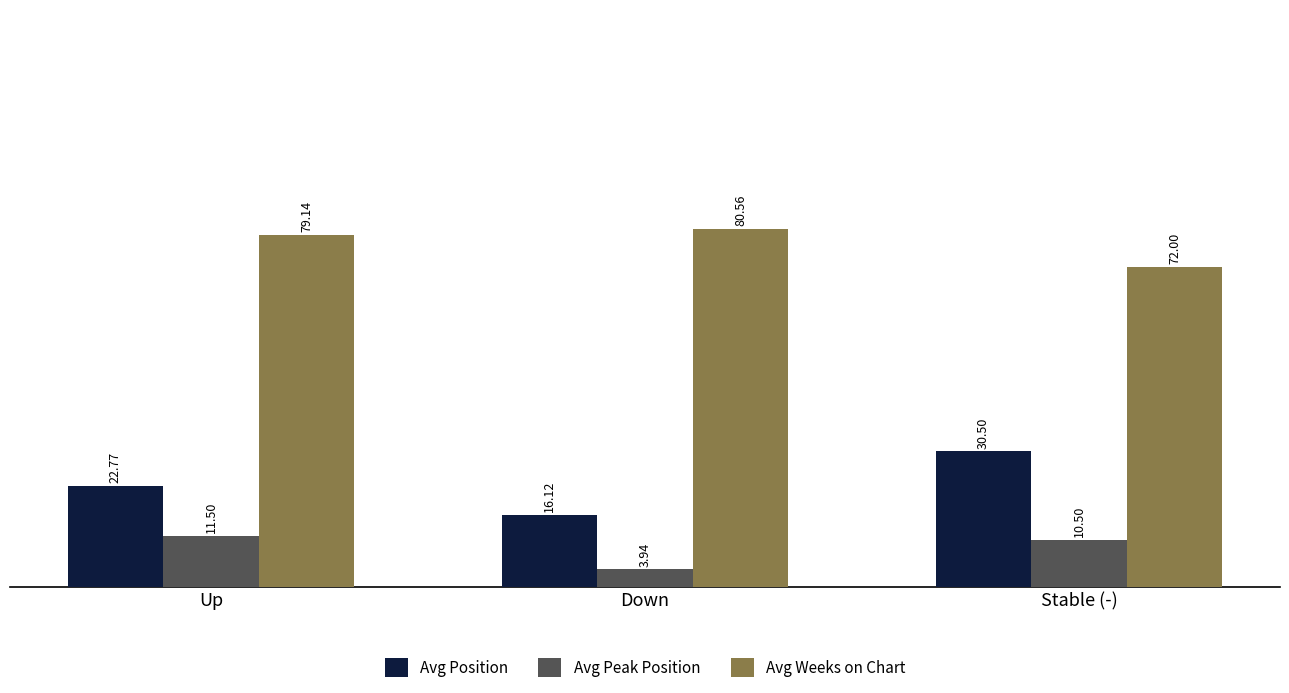

How many values in the Avg Peak Position series are below 10?

1